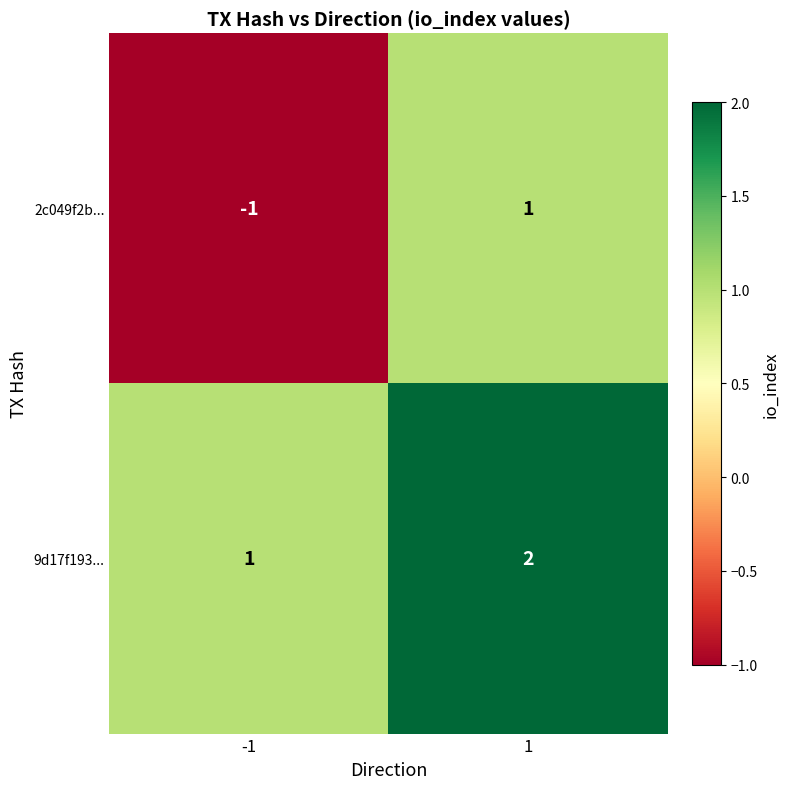

Reading left to right, what are all the values shown in this chart?

2c049f2b...: -1	1
9d17f193...: 1	2